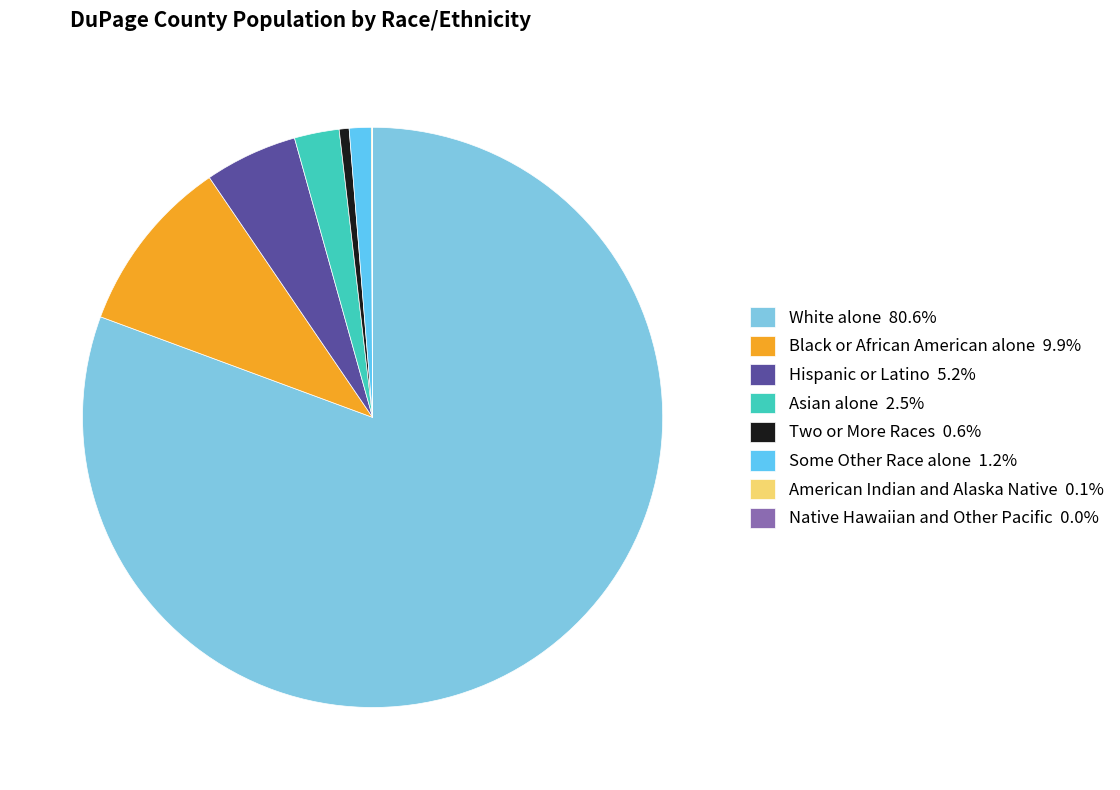

Which category accounts for the majority?

White alone